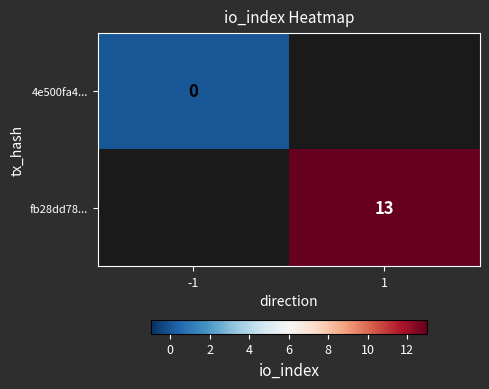

What is the maximum value shown in the chart?

13.0